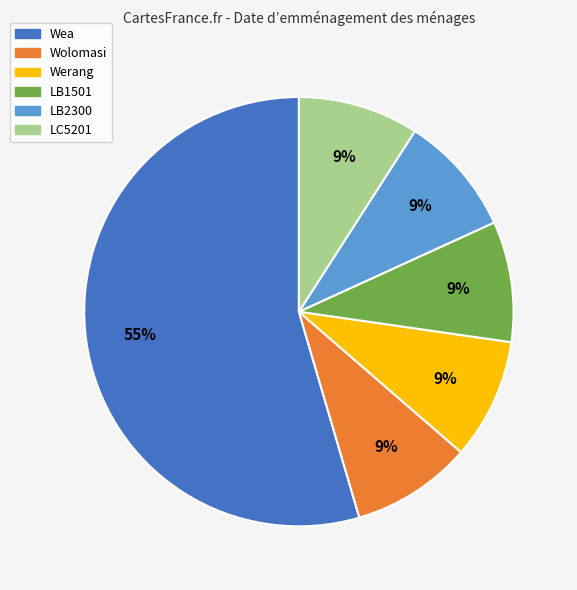

To the nearest percent, what is the average slice percentage?

17%